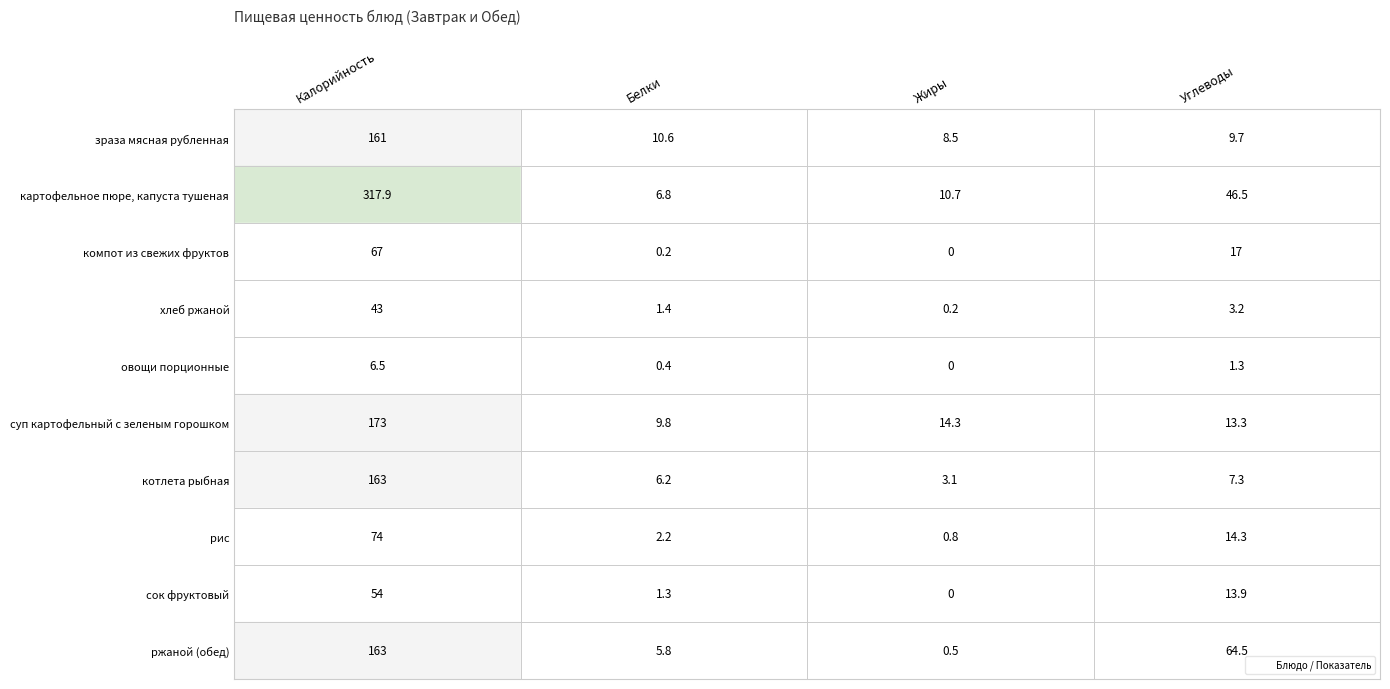

Which series has the largest total across all categories?

картофельное пюре, капуста тушеная